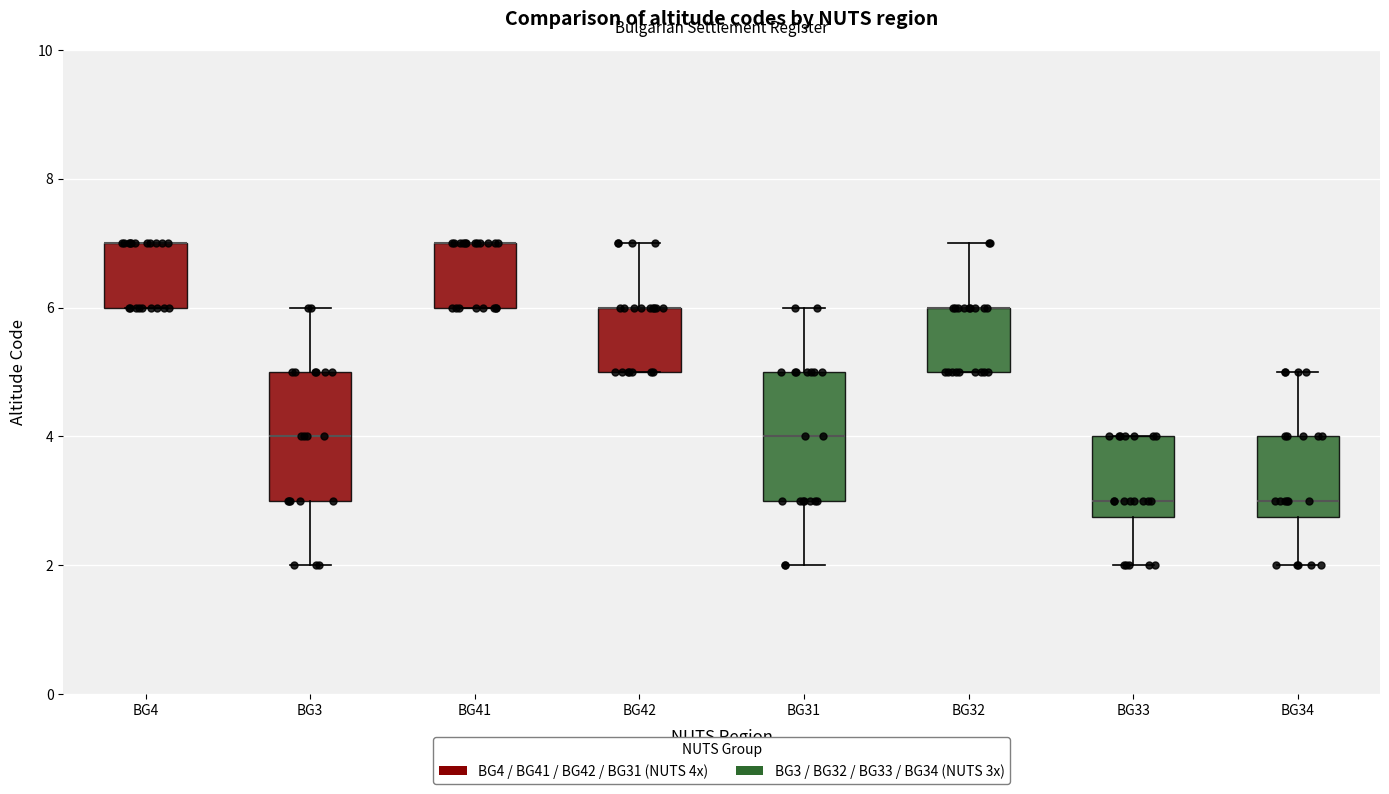

Reading left to right, read every box against the y-axis: the position of its median line, the range the box covers, and the ends of its whiskers. The values are not printed on the chart, so give them approximately, as read against the axis.

BG4: median 7.0 (drawn on the box's upper edge), box 6.0 to 7.0, whiskers 6.0 to 7.0
BG3: median 4.0, box 3.0 to 5.0, whiskers 2.0 to 6.0
BG41: median 7.0 (drawn on the box's upper edge), box 6.0 to 7.0, whiskers 6.0 to 7.0
BG42: median 6.0 (drawn on the box's upper edge), box 5.0 to 6.0, whiskers 5.0 to 7.0
BG31: median 4.0, box 3.0 to 5.0, whiskers 2.0 to 6.0
BG32: median 6.0 (drawn on the box's upper edge), box 5.0 to 6.0, whiskers 5.0 to 7.0
BG33: median 3.0, box 2.8 to 4.0, whiskers 2.0 to 4.0
BG34: median 3.0, box 2.8 to 4.0, whiskers 2.0 to 5.0